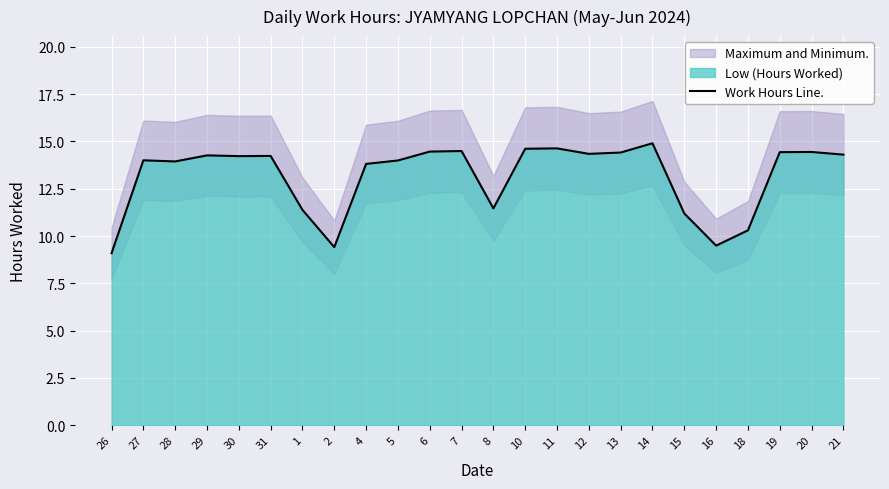

What is the value of the 17th point from the left?

14.4